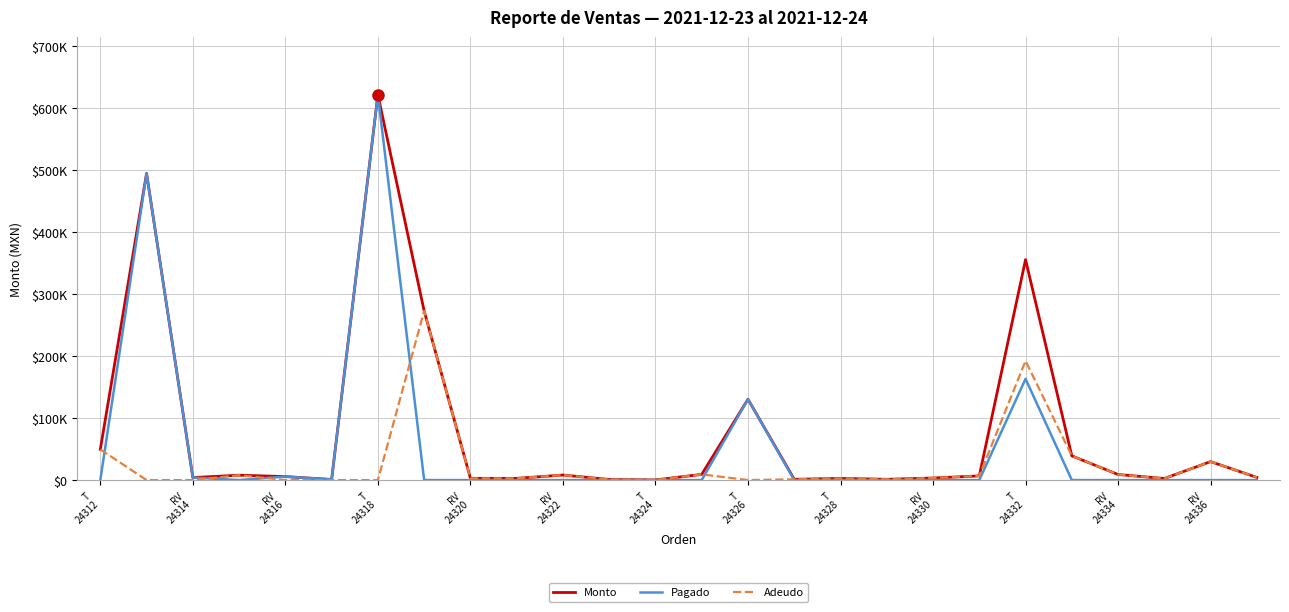

What are all the series names shown in the legend?

Monto, Pagado, Adeudo